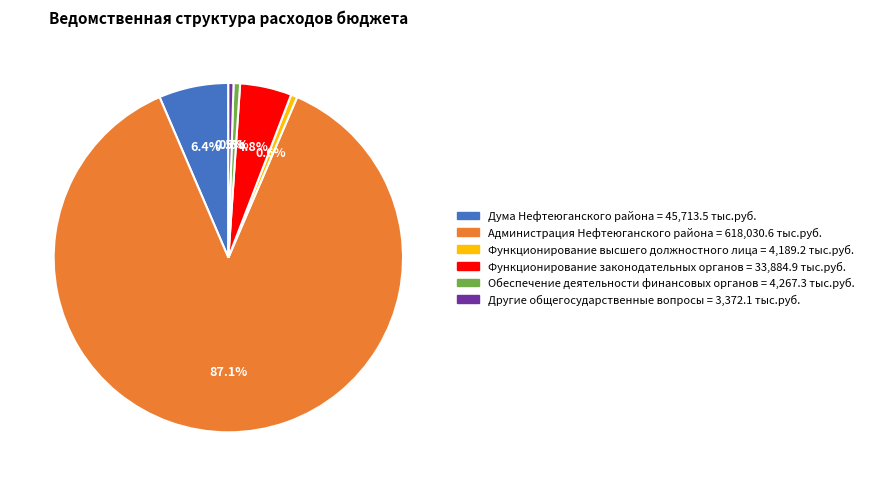

Which slice is the largest?

Администрация Нефтеюганского района